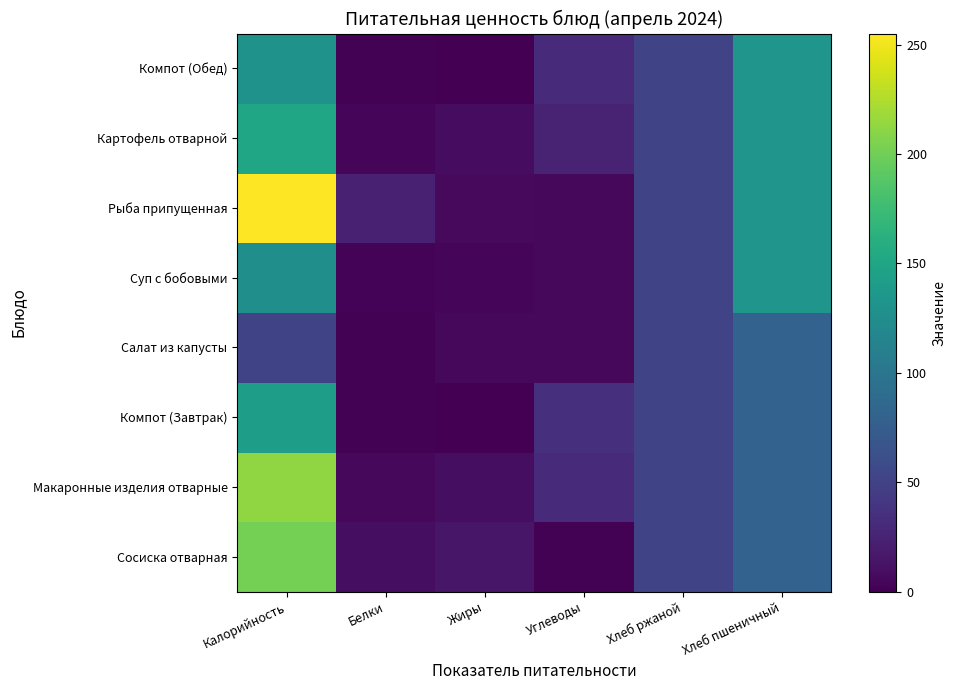

Reading left to right, extract all data points from this chart.

Сосиска отварная: Калорийность=202	Белки=9	Жиры=15	Углеводы=1	Хлеб ржаной=52	Хлеб пшеничный=80
Макаронные изделия отварные: Калорийность=213	Белки=5	Жиры=9	Углеводы=30	Хлеб ржаной=52	Хлеб пшеничный=80
Компот (Завтрак): Калорийность=143	Белки=1	Жиры=0	Углеводы=35	Хлеб ржаной=52	Хлеб пшеничный=80
Салат из капусты: Калорийность=52	Белки=1	Жиры=5	Углеводы=5	Хлеб ржаной=52	Хлеб пшеничный=80
Суп с бобовыми: Калорийность=127	Белки=2	Жиры=3	Углеводы=5	Хлеб ржаной=52	Хлеб пшеничный=133
Рыба припущенная: Калорийность=255	Белки=23	Жиры=6	Углеводы=5	Хлеб ржаной=52	Хлеб пшеничный=133
Картофель отварной: Калорийность=150	Белки=4	Жиры=8	Углеводы=24	Хлеб ржаной=52	Хлеб пшеничный=133
Компот (Обед): Калорийность=130	Белки=1	Жиры=0	Углеводы=31	Хлеб ржаной=52	Хлеб пшеничный=133